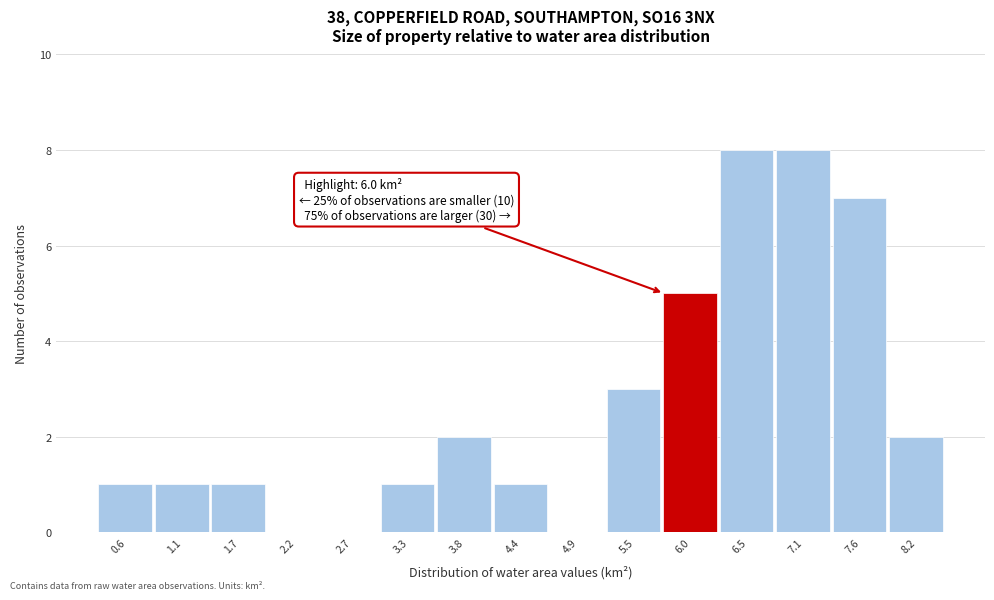

Reading left to right, transcribe all the data shown in this chart.

0.6=1	1.1=1	1.7=1	2.2=0	2.7=0	3.3=1	3.8=2	4.4=1	4.9=0	5.5=3	6.0=5	6.5=8	7.1=8	7.6=7	8.2=2